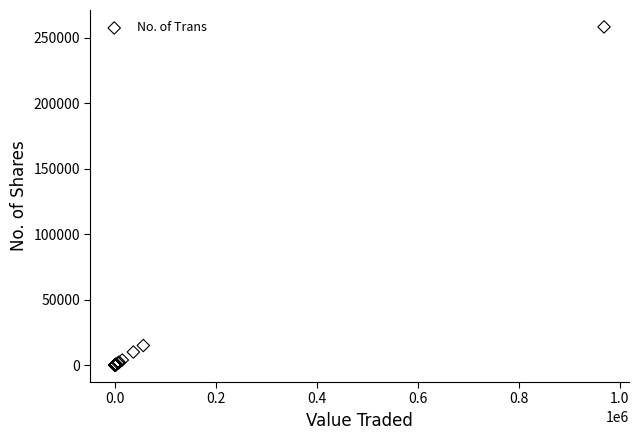

What Y value in the scatter plot is closest to 129229?

15000